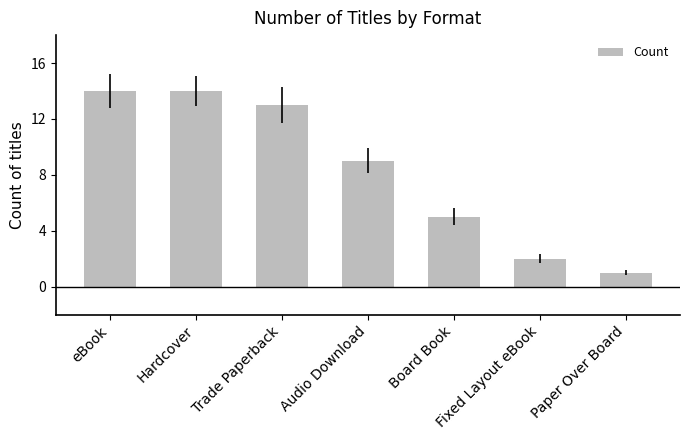

What is the maximum value shown in the chart?

14